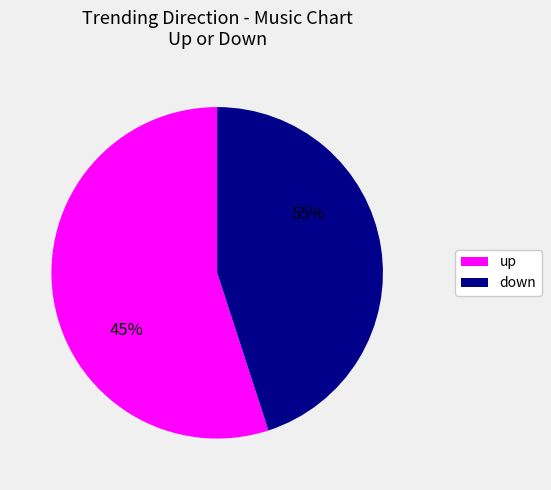

Is it true that up is 55% of the pie?

True